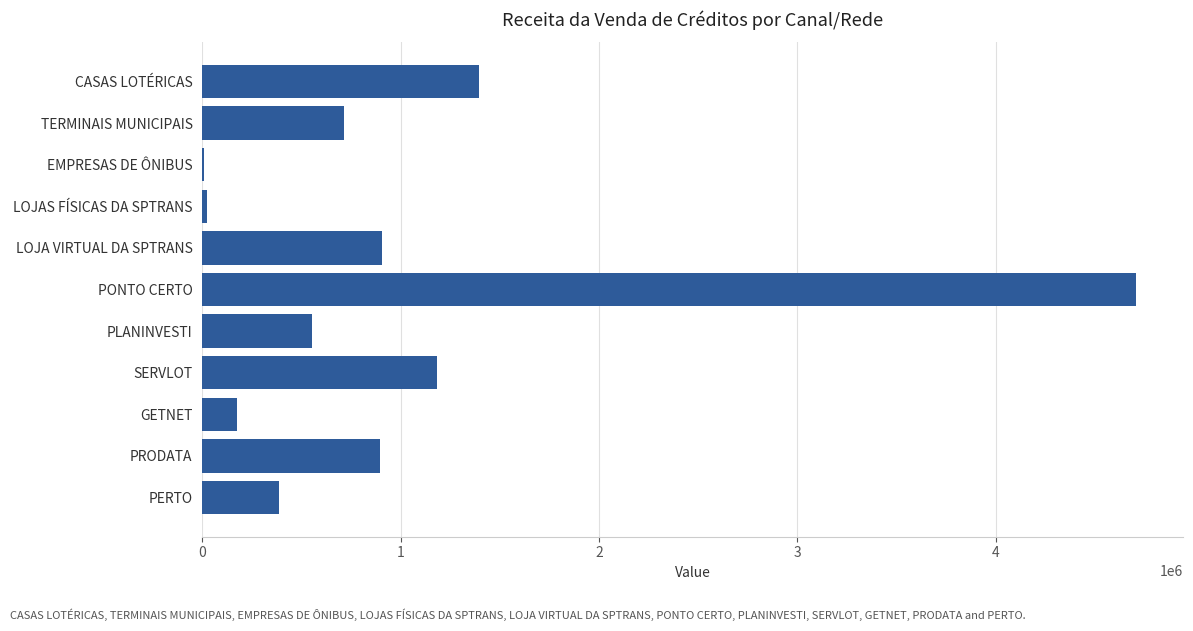

Is it true that the value at LOJA VIRTUAL DA SPTRANS is 904845.5?

True